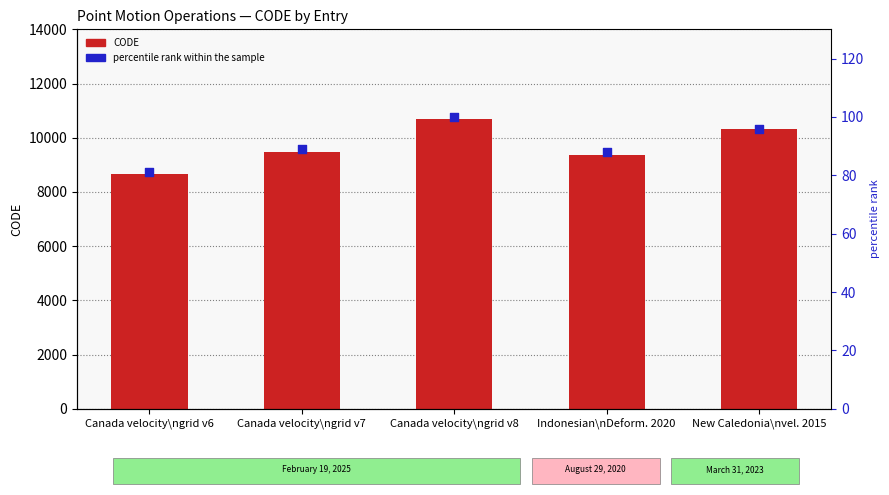

What is the total value across all series at Canada velocity\ngrid v7?

9572